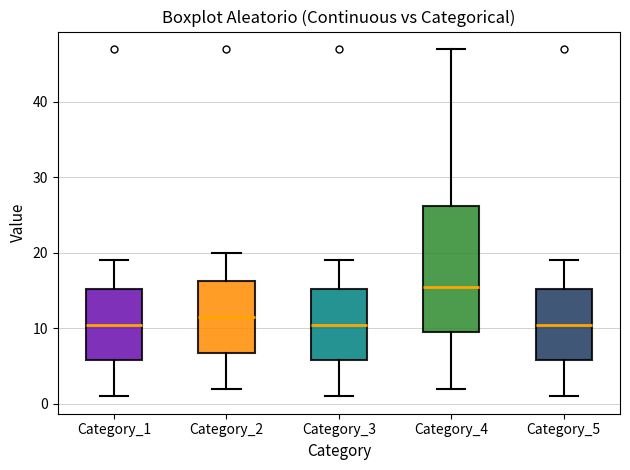

Reading left to right, read every box against the y-axis: the position of its median line, the range the box covers, and the ends of its whiskers. The values are not printed on the chart, so give them approximately, as read against the axis.

Category_1: median 11, box 6 to 15, whiskers 1 to 19
Category_2: median 12, box 7 to 16, whiskers 2 to 20
Category_3: median 11, box 6 to 15, whiskers 1 to 19
Category_4: median 16, box 10 to 26, whiskers 2 to 47
Category_5: median 11, box 6 to 15, whiskers 1 to 19